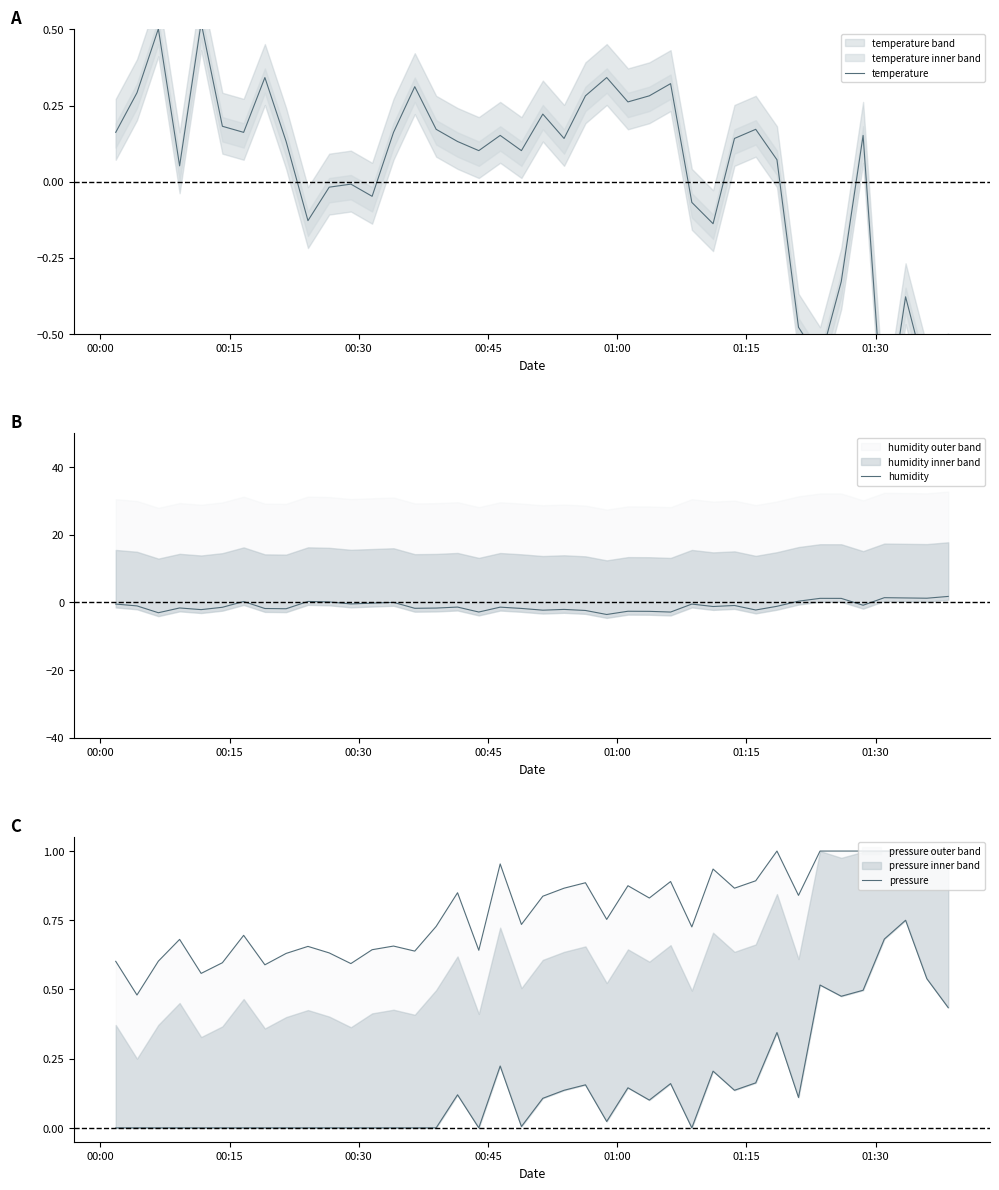

Which series has the widest spread of values?

humidity